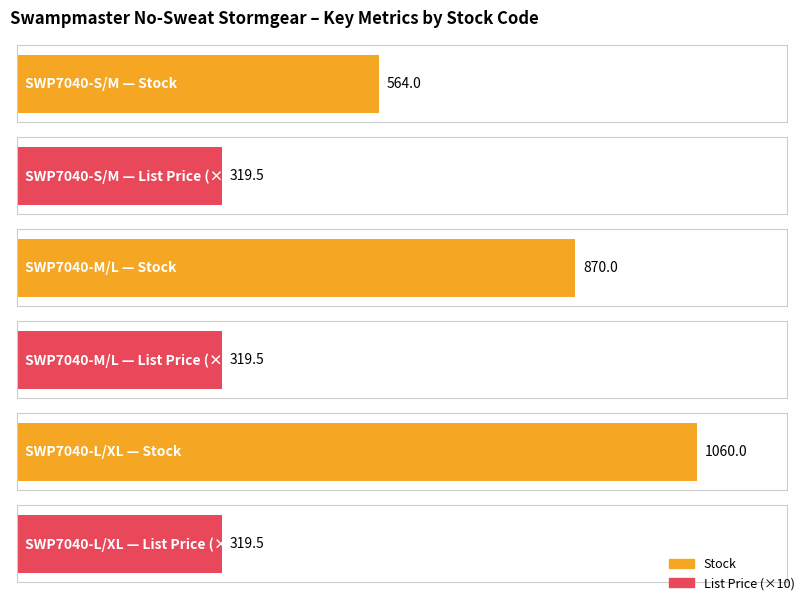

True or false: Stock has a value of 564.0 at SWP7040-S/M.

True